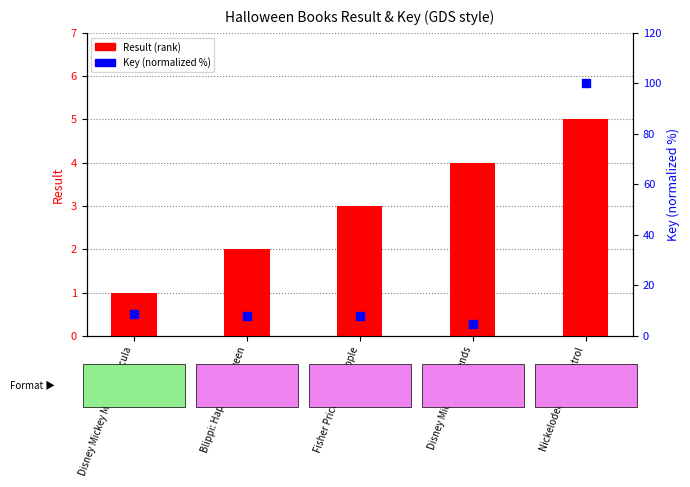

Which series reaches the maximum Y coordinate?

Key (normalized %)